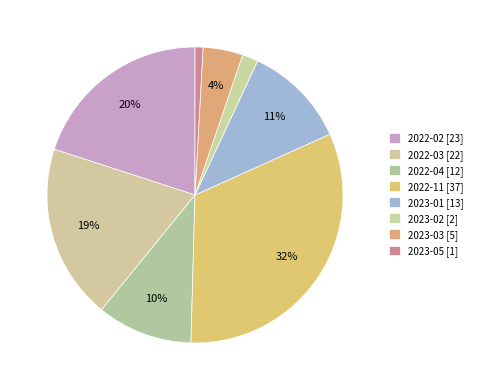

To the nearest percent, what percentage of the pie is 2023-01?

11%